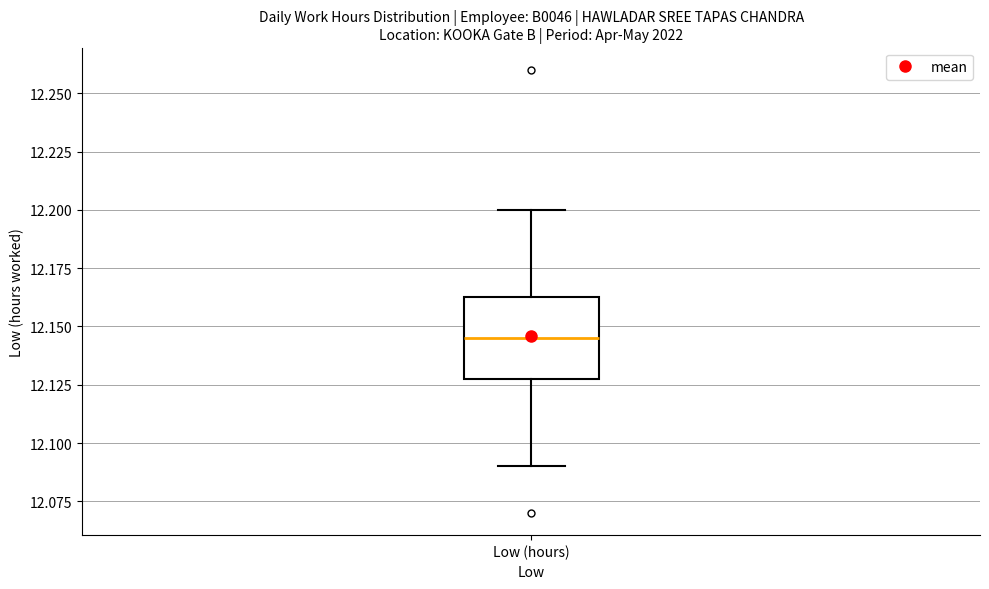

Transcribe this box plot: give where the median line is, the range the box spans, and where the two whiskers end, as read against the y-axis. The values are not printed on the chart, so give them approximately, as read against the axis.

median 12.145, box 12.130 to 12.165, whiskers 12.090 to 12.200